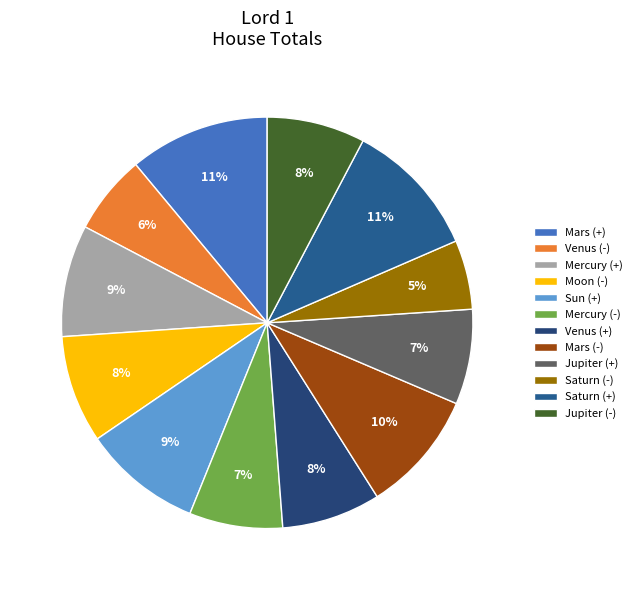

To the nearest percent, what is the difference between the Saturn (-) and Sun (+) slice percentages?

4%